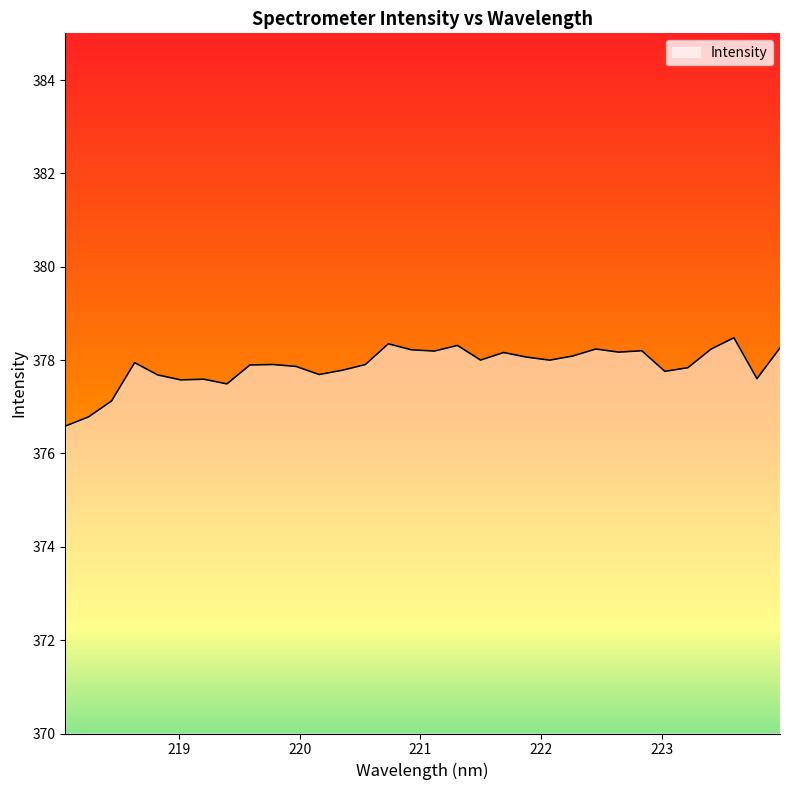

What is the difference between the maximum and minimum values?

1.9